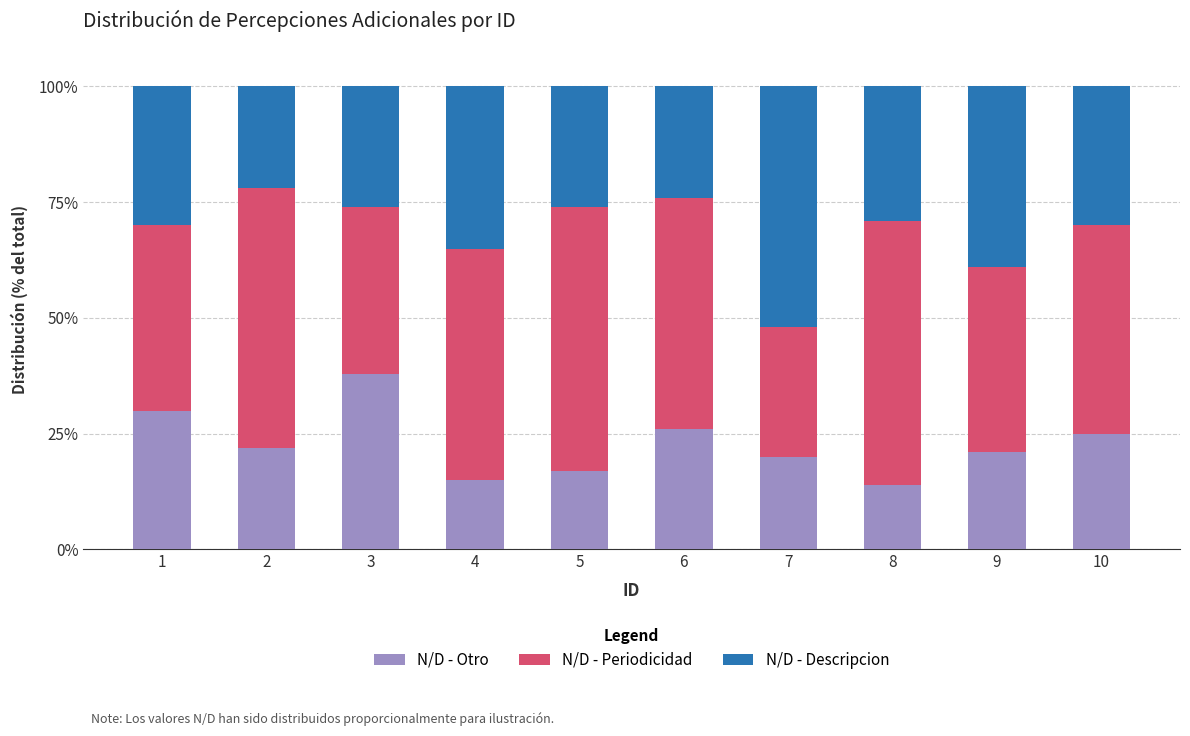

What is the average value of the N/D - Descripcion series?

22.8